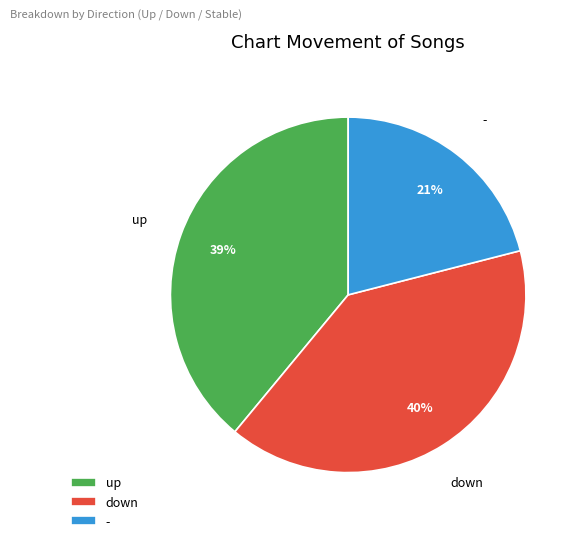

How many slices are in this pie chart?

3